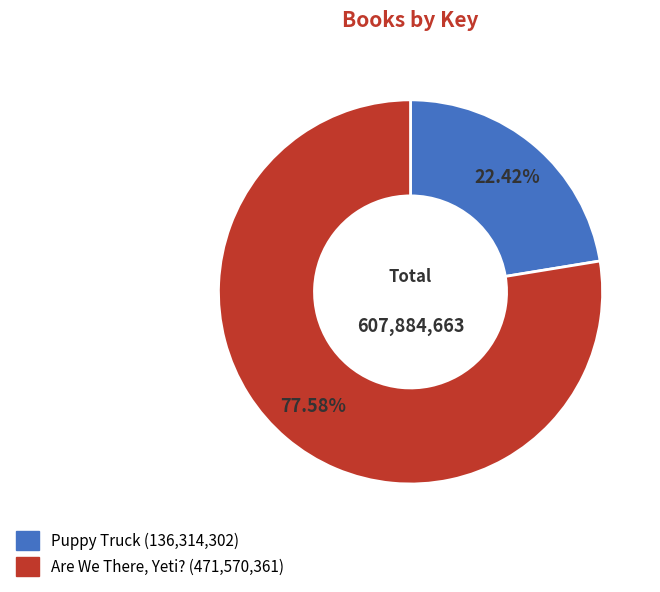

Is there any slice that represents more than half of the pie?

Yes